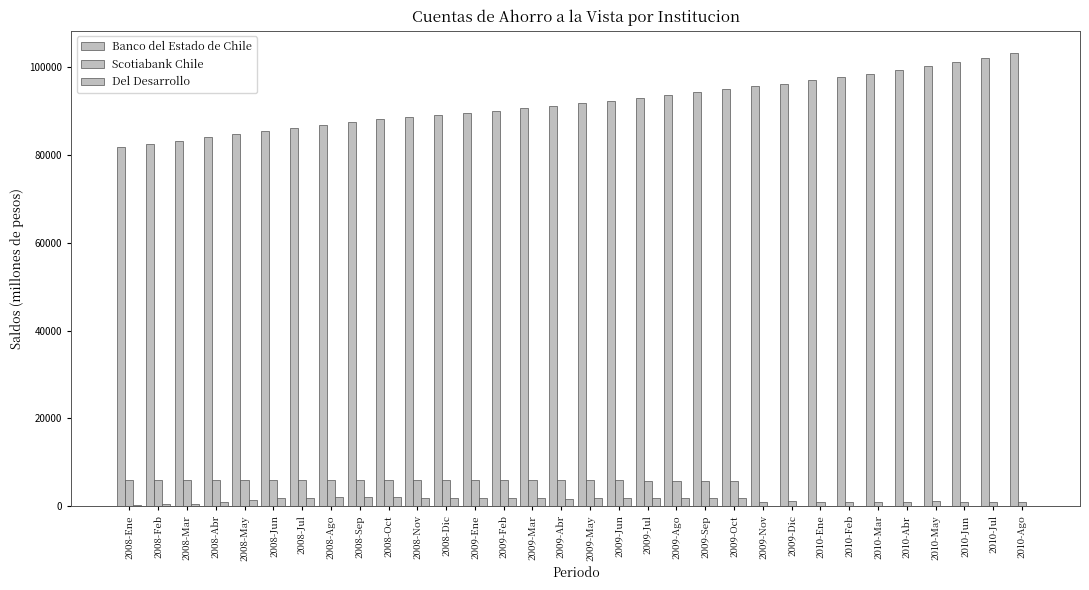

Reading right to left, transcribe all the data shown in this chart.

Banco del Estado de Chile: 103120	102156	101189	100315	99400	98523	97733	96965	96194	95639	94971	94313	93677	93006	92356	91705	91152	90581	89975	89465	89000	88554	88113	87568	86915	86162	85416	84726	84070	83260	82593	81804
Scotiabank Chile: 1022	1041	1047	1063	1054	1054	1042	1048	1061	1054	5756	5770	5784	5804	5843	5878	5889	5912	5960	5993	5990	5994	6003	6006	6010	6017	6024	6025	6030	6038	6029	6014
Del Desarrollo: 0	0	0	0	0	0	0	0	0	0	1883	1866	1864	1904	1907	1850	1737	1946	1822	1835	1849	1909	2009	1987	2004	1878	1810	1306	967	549	378	237